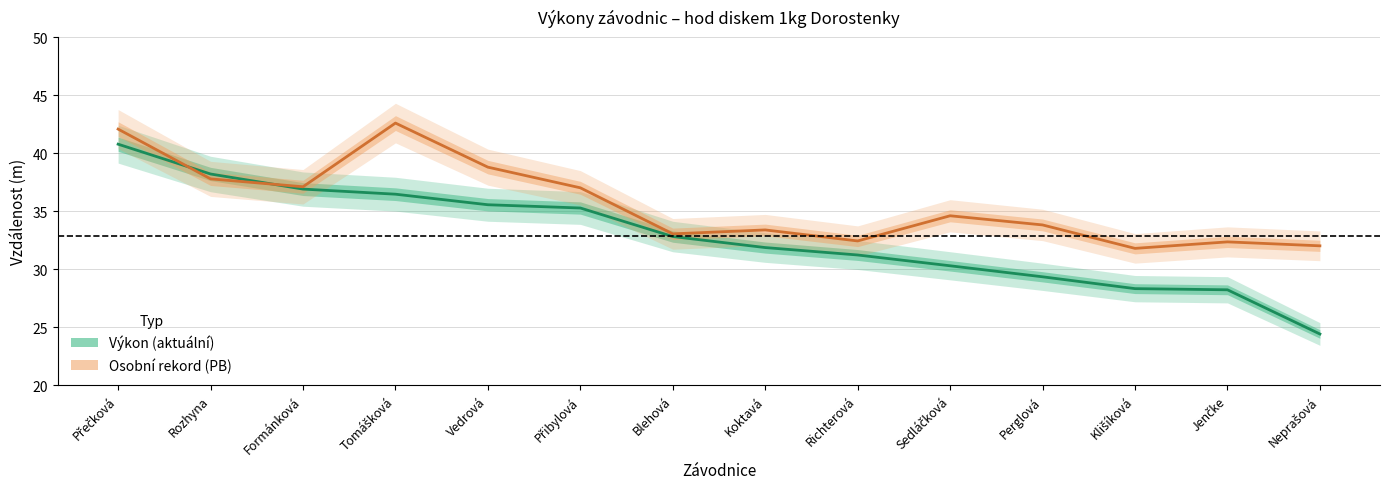

Between Přečková and Přibylová, which is larger?

Přečková